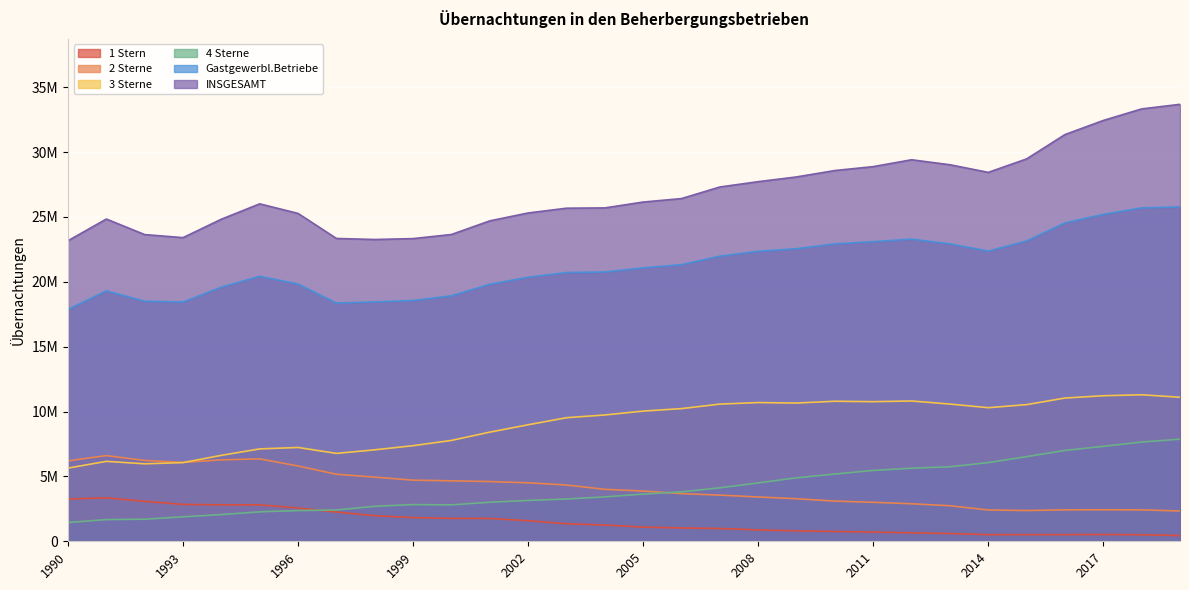

At how many categories does at least one series exceed 22795475?

30